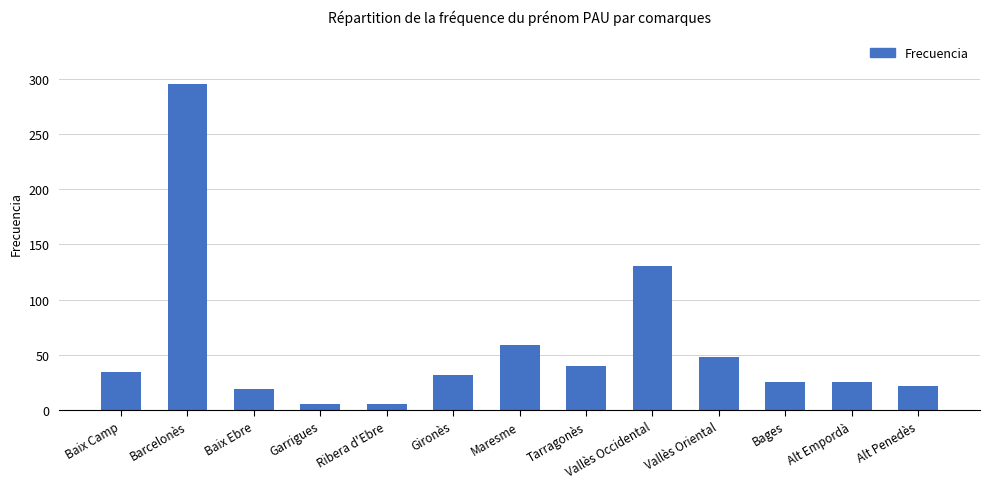

What is the value of the 2nd bar from the left?

295